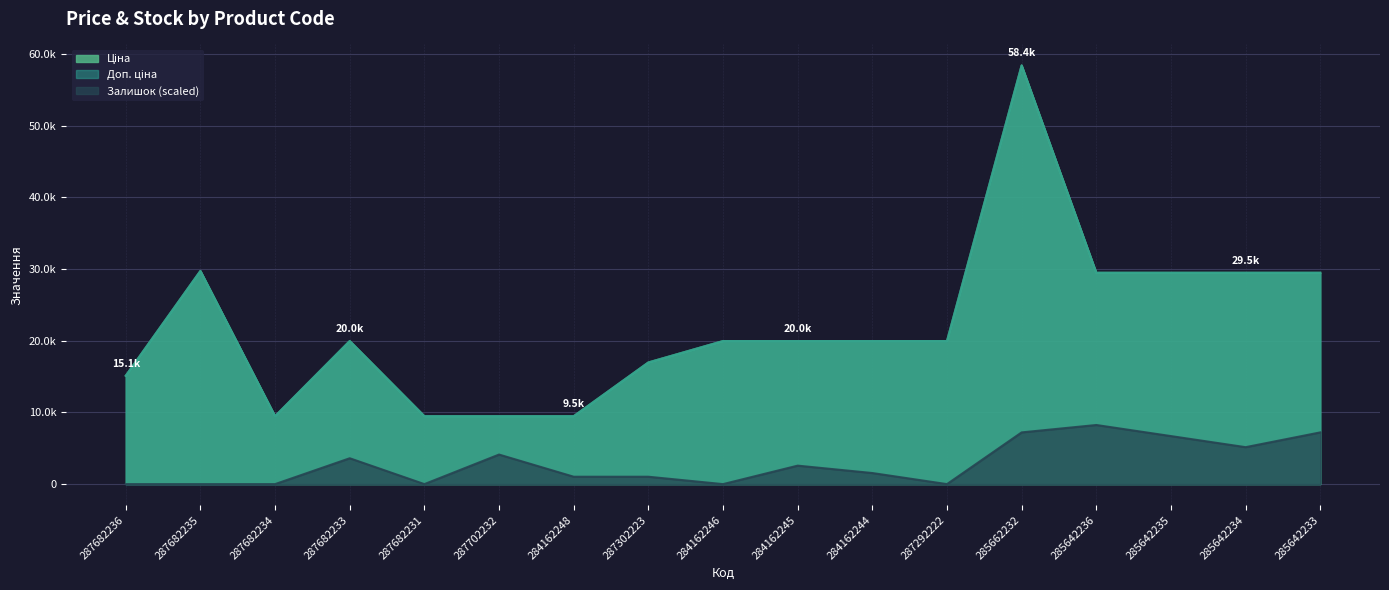

What position from the right is 287682234?

15